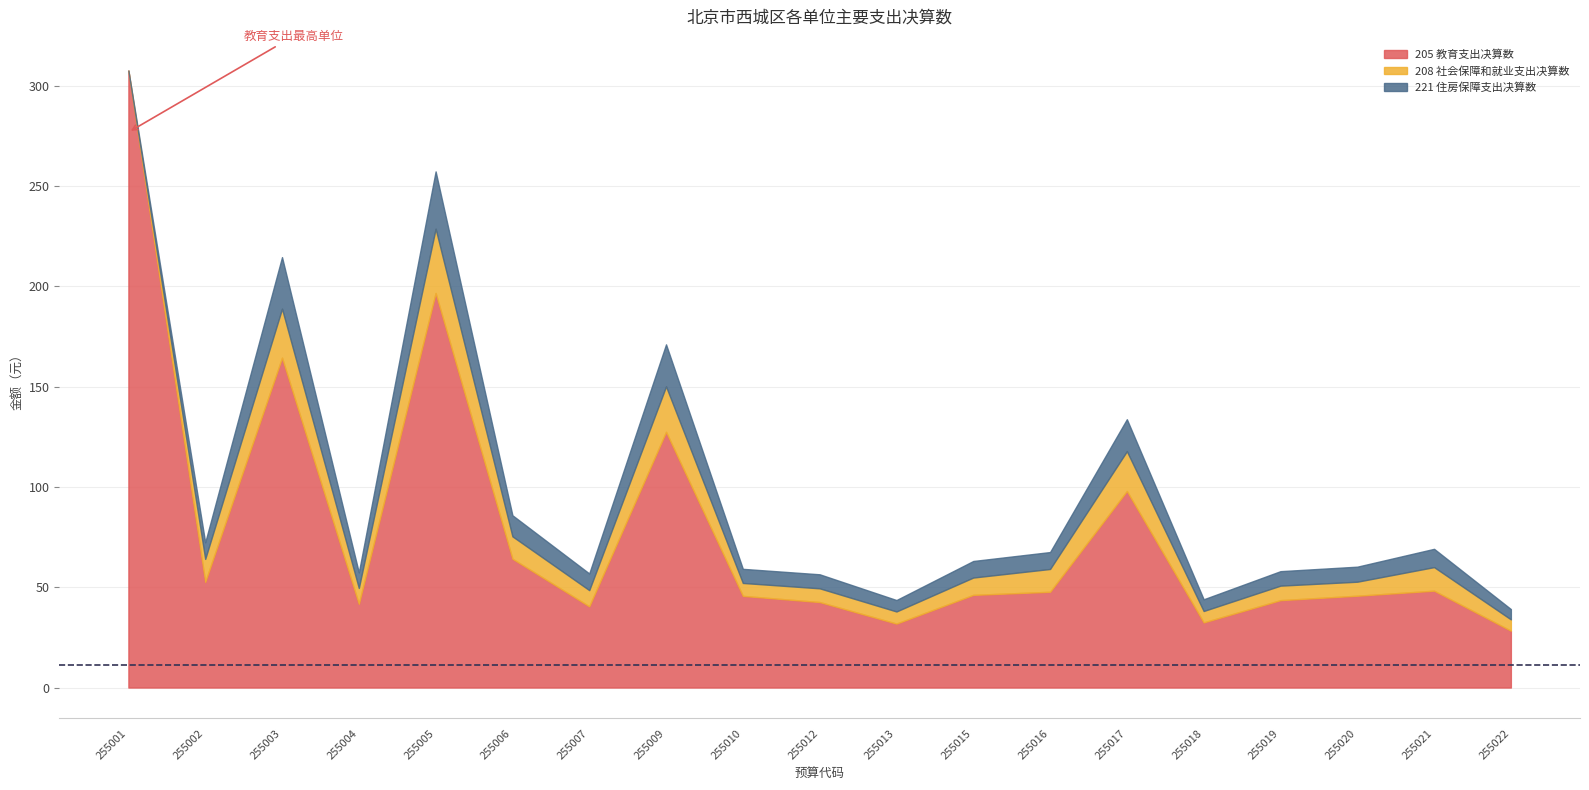

How many interior local valleys does the 208 社会保障和就业支出决算数 series have?

6